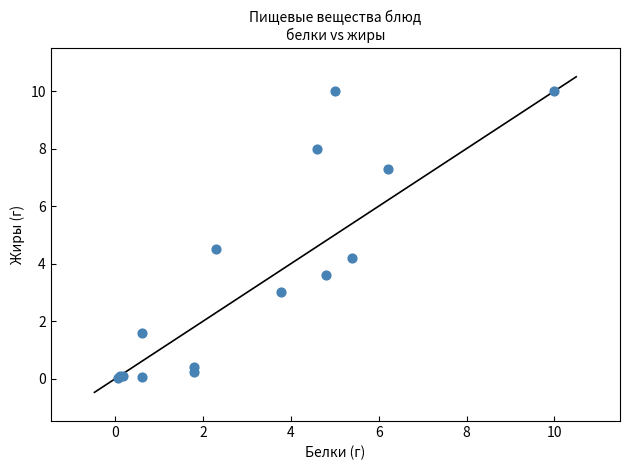

What Y value in the scatter plot is closest to 5?

4.5